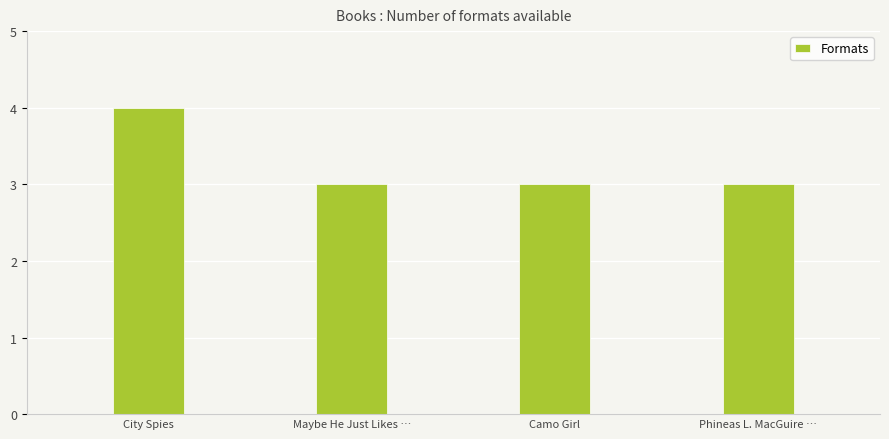

What is the smallest value displayed?

3